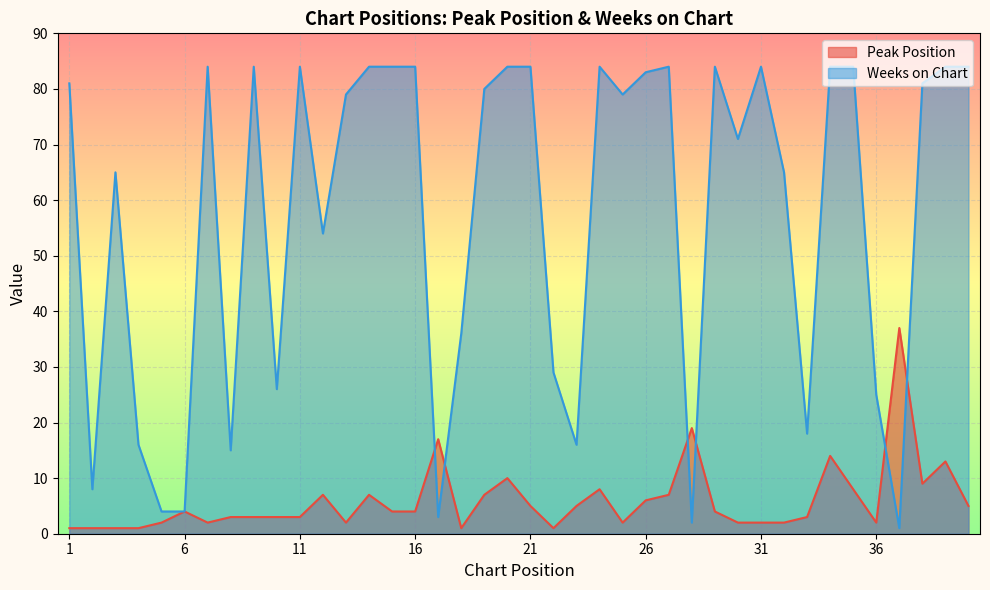

Reading left to right, extract all data points from this chart.

Peak Position: 1	1	1	1	2	4	2	3	3	3	3	7	2	7	4	4	17	1	7	10	5	1	5	8	2	6	7	19	4	2	2	2	3	14	8	2	37	9	13	5
Weeks on Chart: 81	8	65	16	4	4	84	15	84	26	84	54	79	84	84	84	3	36	80	84	84	29	16	84	79	83	84	2	84	71	84	65	18	84	84	25	1	81	84	84